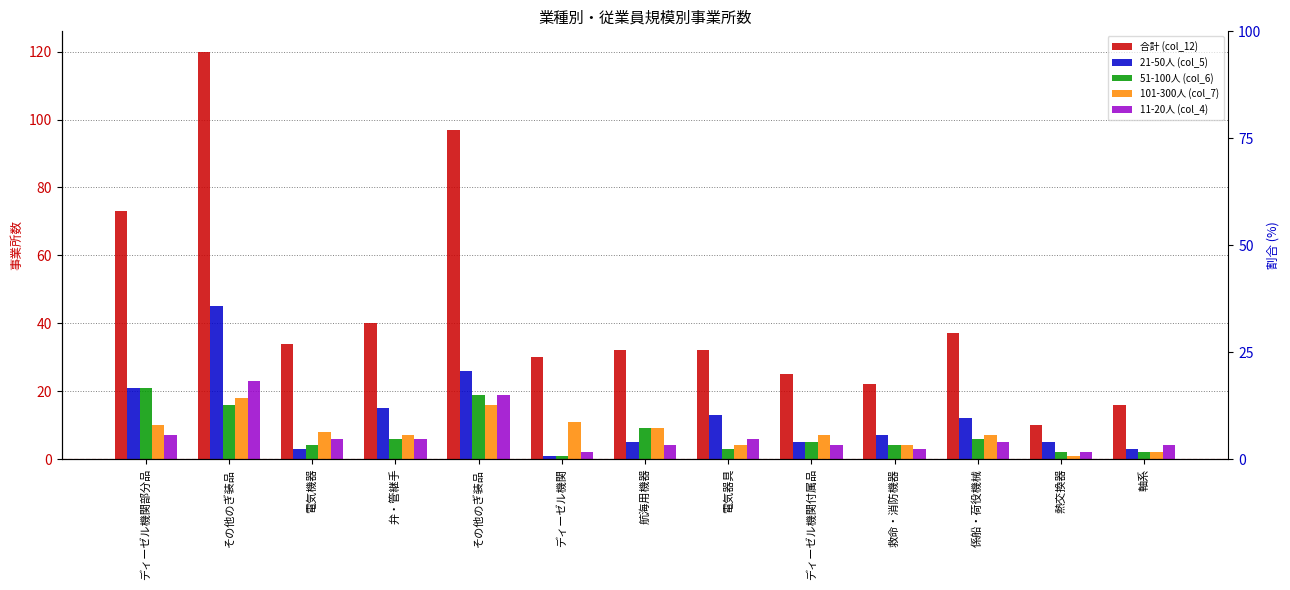

What is the difference between the maximum and minimum values in the 21-50人 (col_5) series?

44